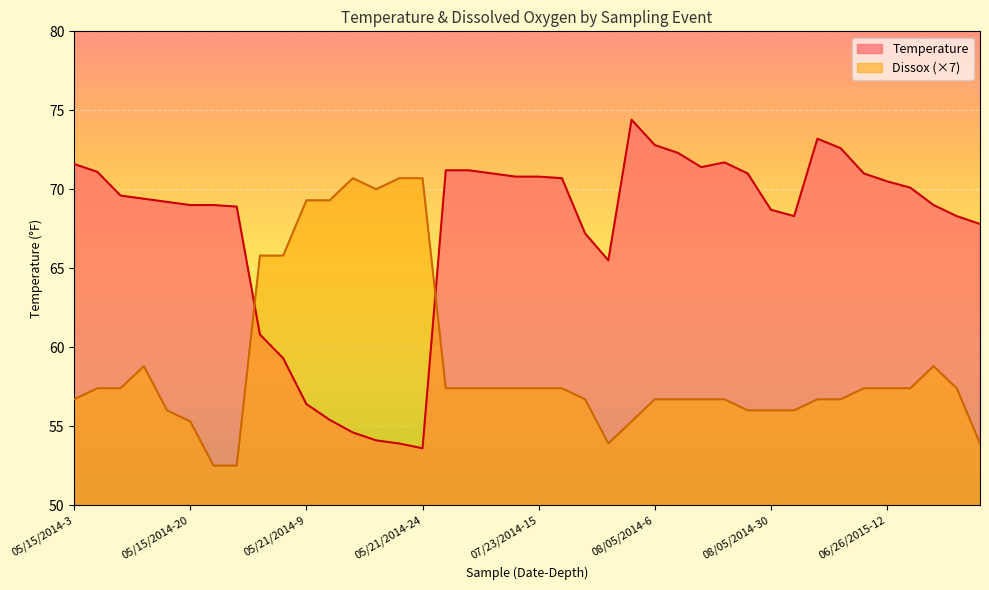

How many categories are shown in the chart?

40